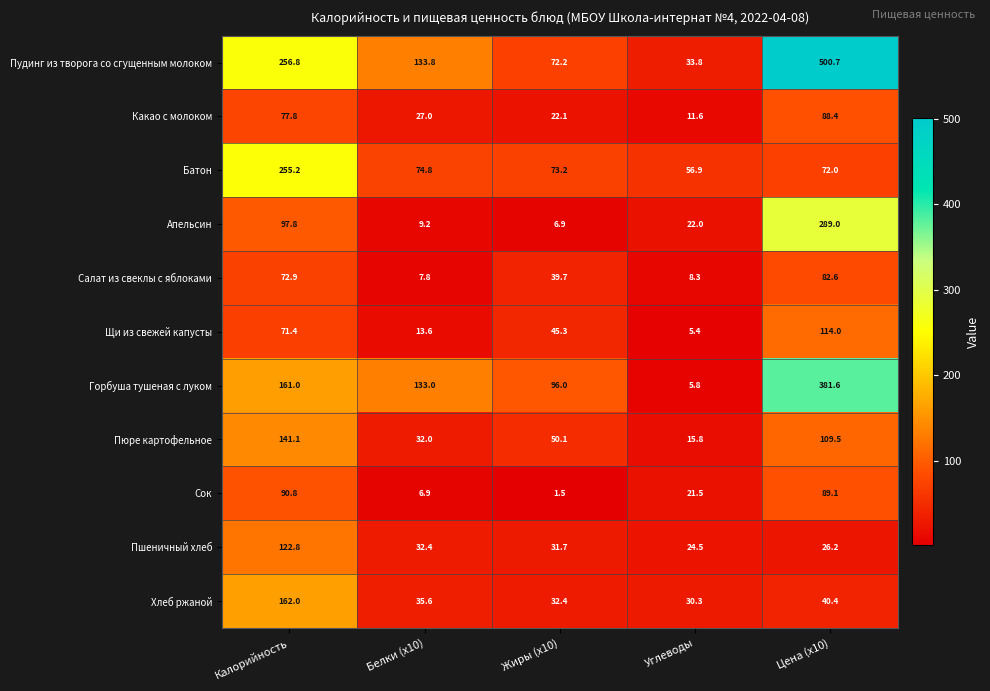

The Апельсин series shows 97.8 at Калорийность. True or false?

True